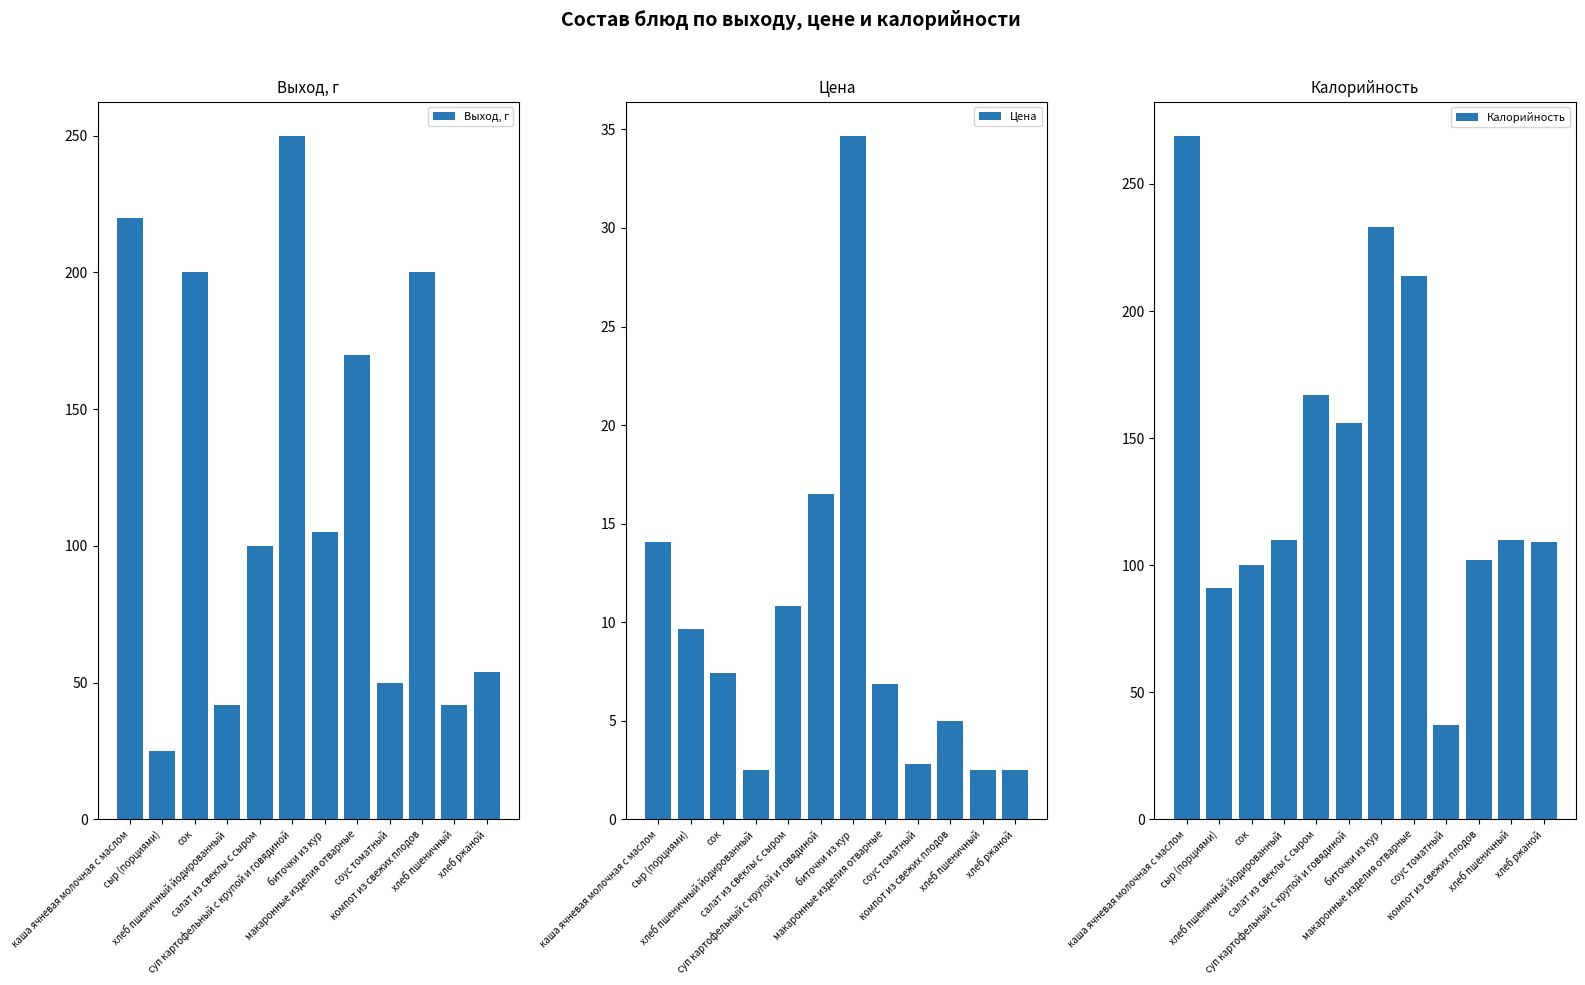

What is the label of the 5th bar from the right?

макаронные изделия отварные